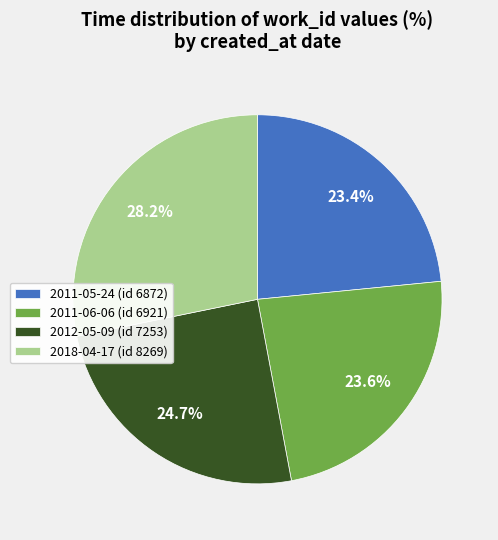

Does 2012-05-09 represent more than half of the total?

No